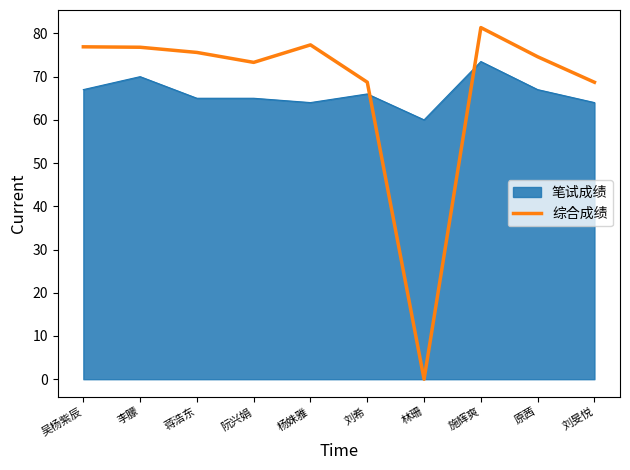

How many data points does each series have?

10